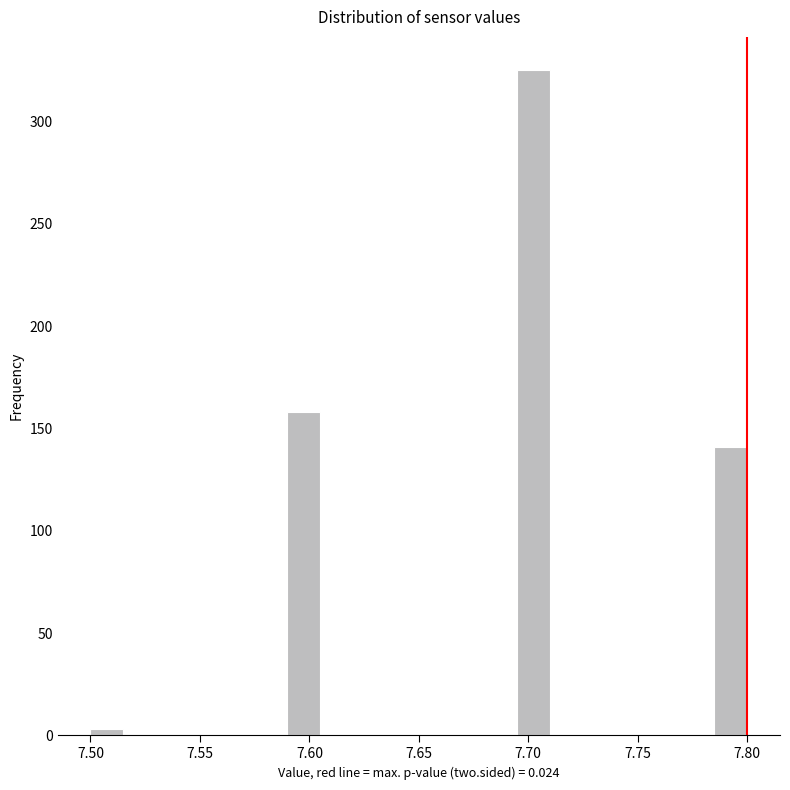

Around what value on the x-axis is the tallest bar? Give the approximate position of its centre, as read against the axis.

7.705